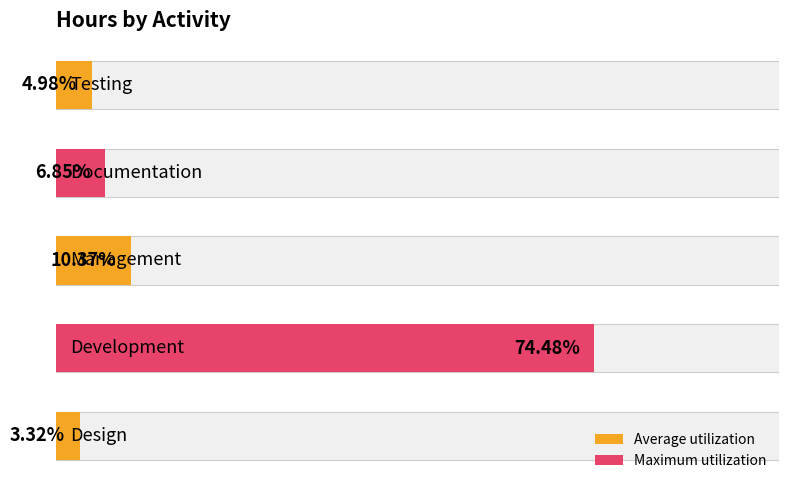

At which label does the data first exceed 6?

1